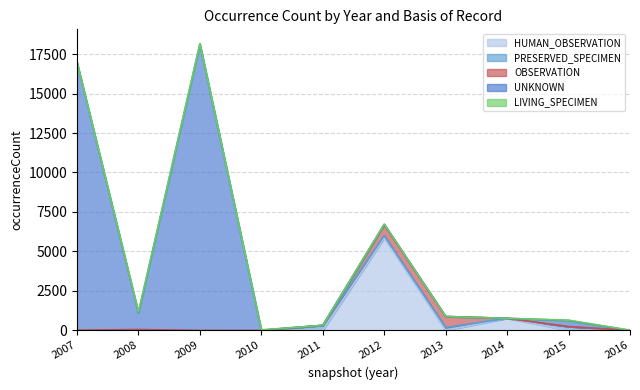

At which category is the sum across all series the highest?

2009